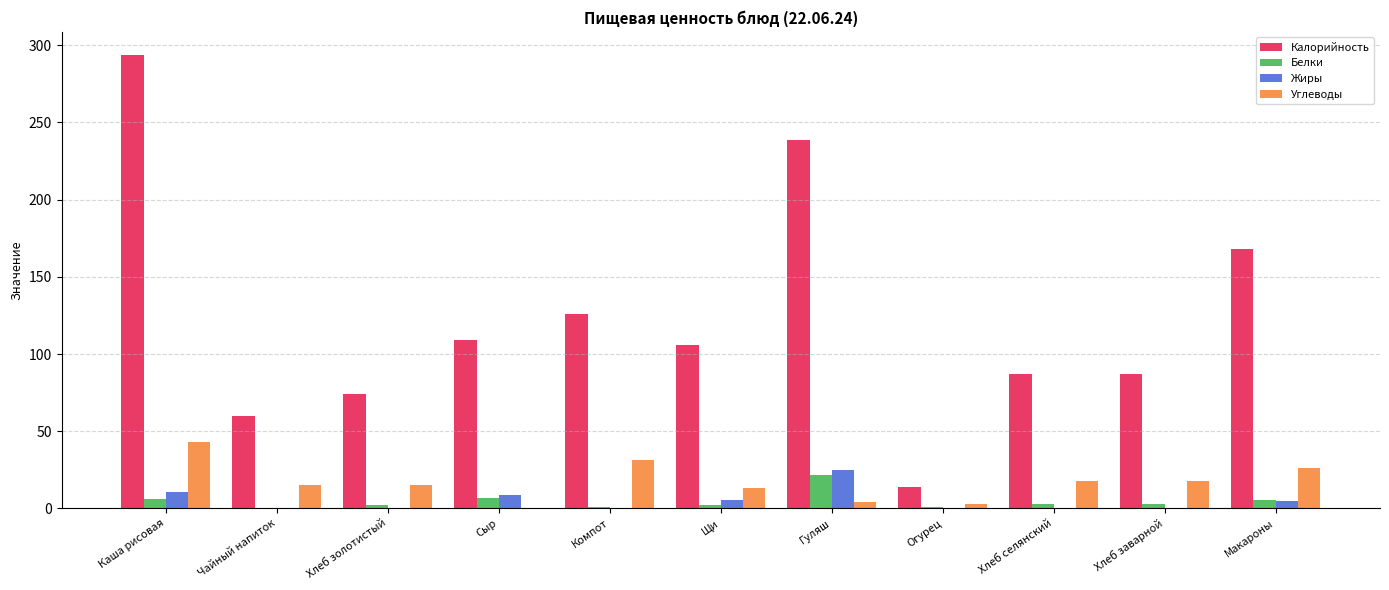

What are all the series names shown in the legend?

Калорийность, Белки, Жиры, Углеводы